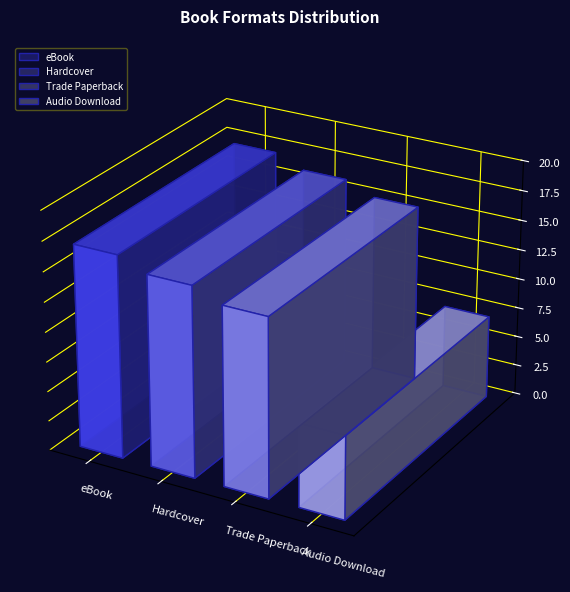

What is the label of the 3rd bar from the right?

Hardcover